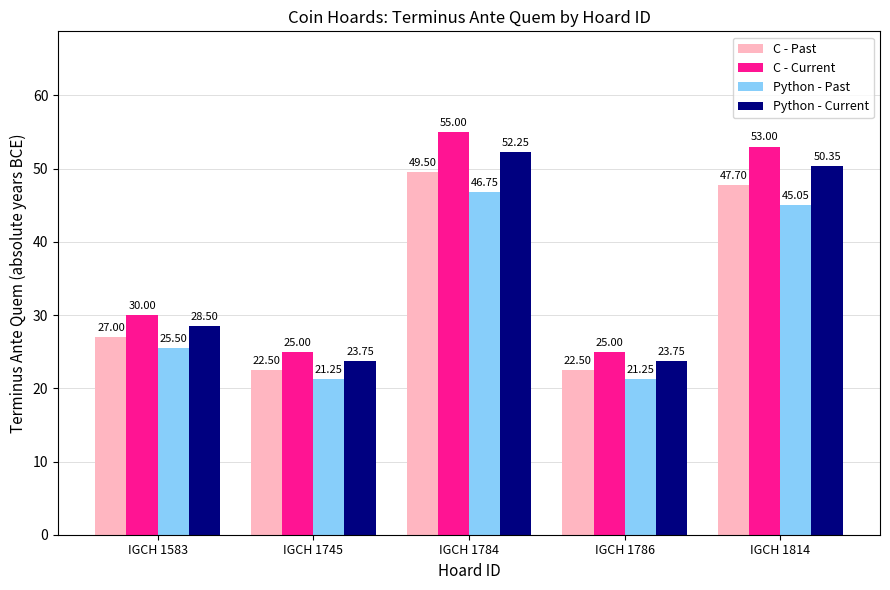

At IGCH 1745, list the series in order from smallest to largest.

Python - Past, C - Past, Python - Current, C - Current